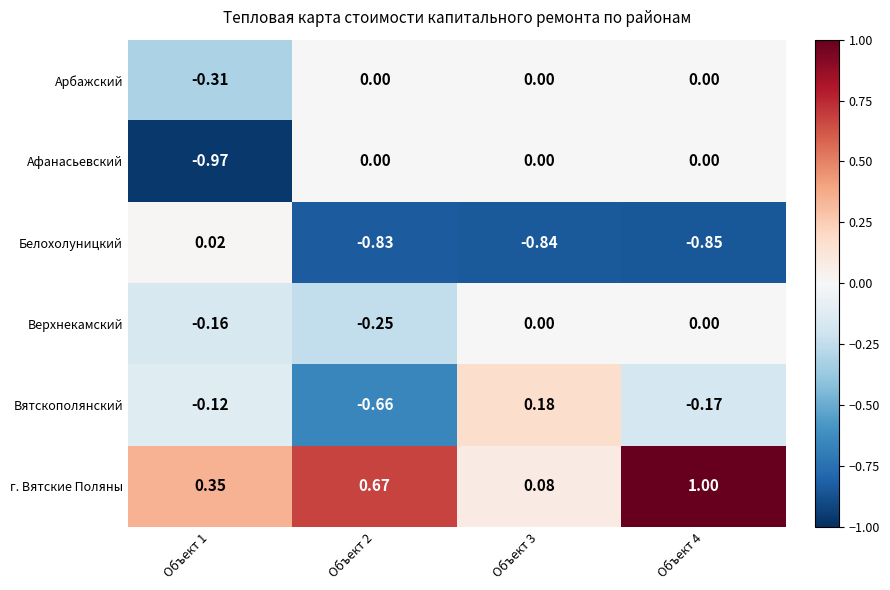

What is the total value across all series at Объект 2?

-1.1